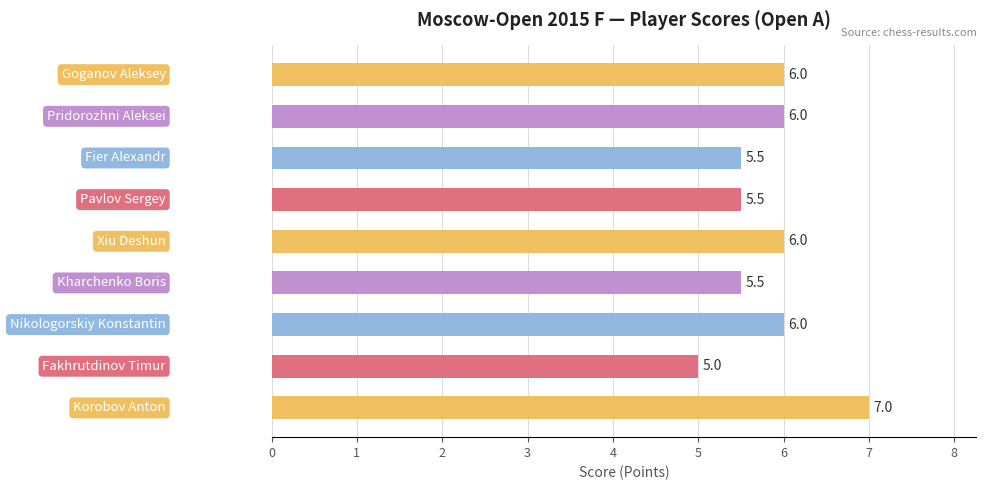

What is the difference between the maximum and minimum values?

2.0